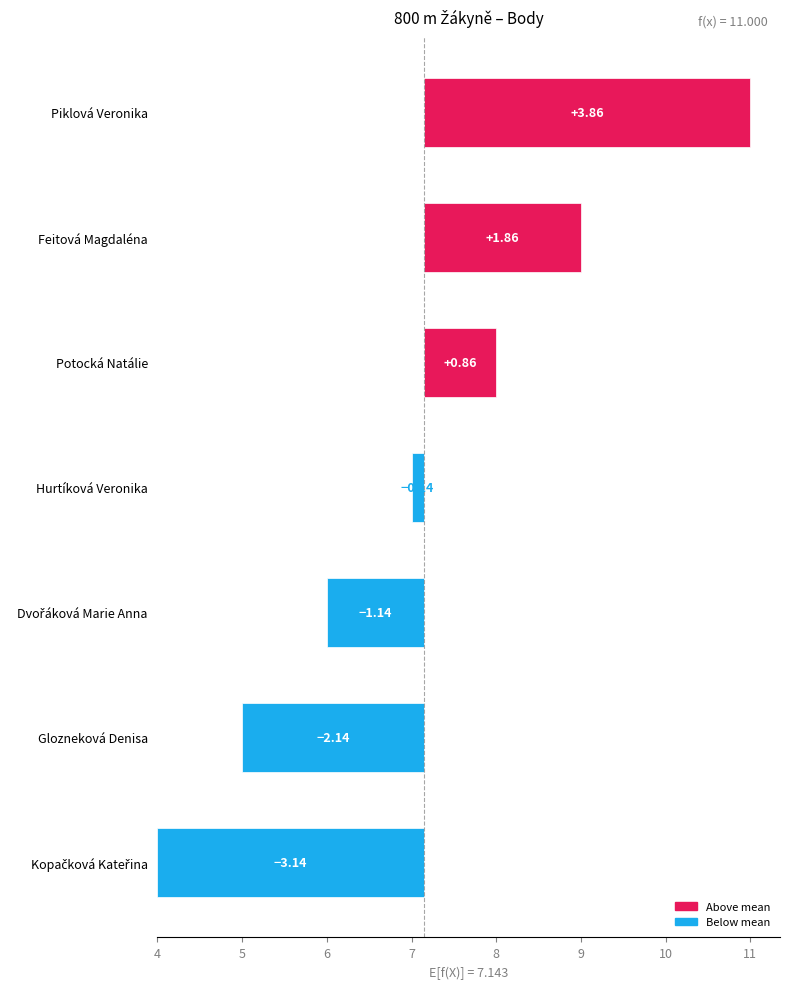

How many bars are there in total?

7